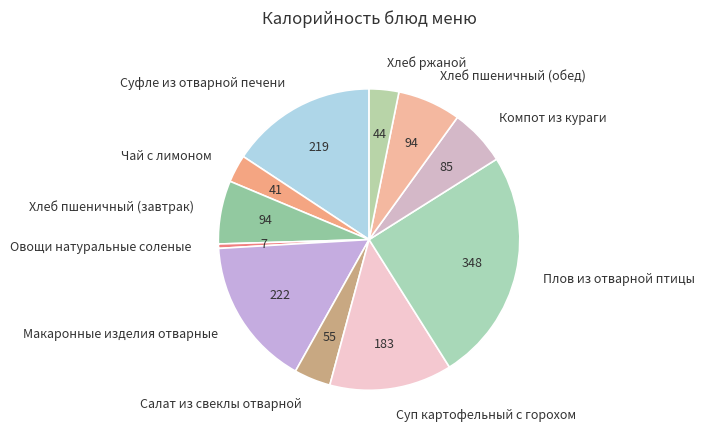

Which slice is the smallest?

Овощи натуральные соленые